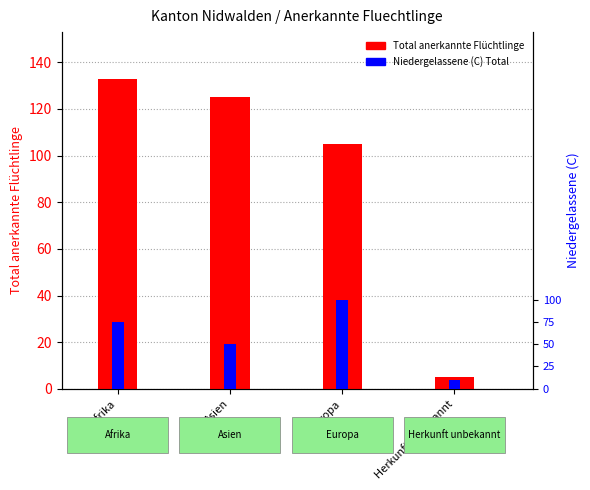

At how many categories does at least one series exceed 82?

3